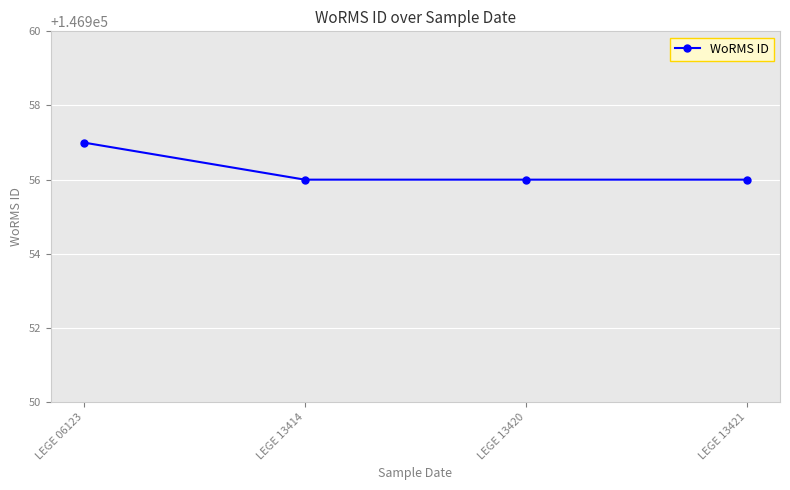

What is the difference between the maximum and minimum values?

1